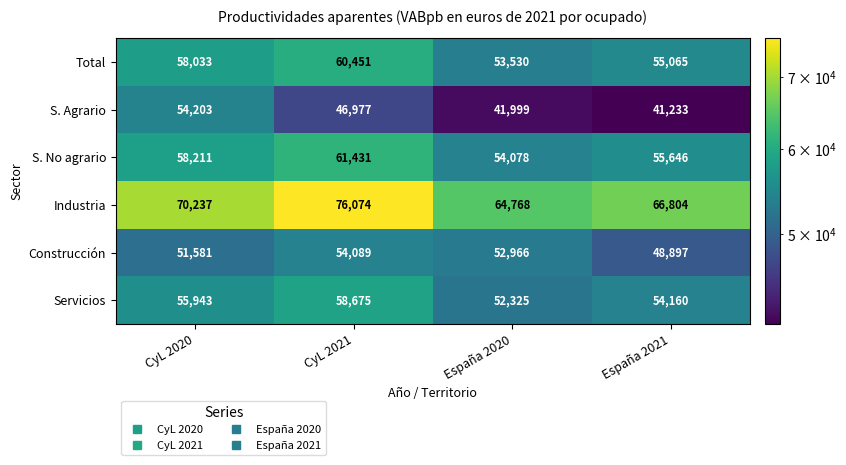

Between CyL 2021 and España 2021, which series saw the biggest shift?

Industria